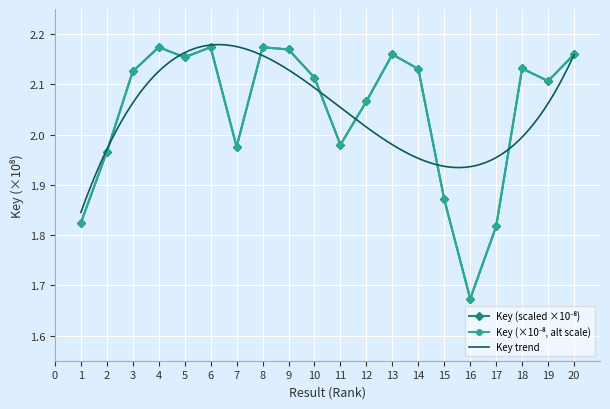

True or false: Key_normalized and Key intersect in this chart.

False